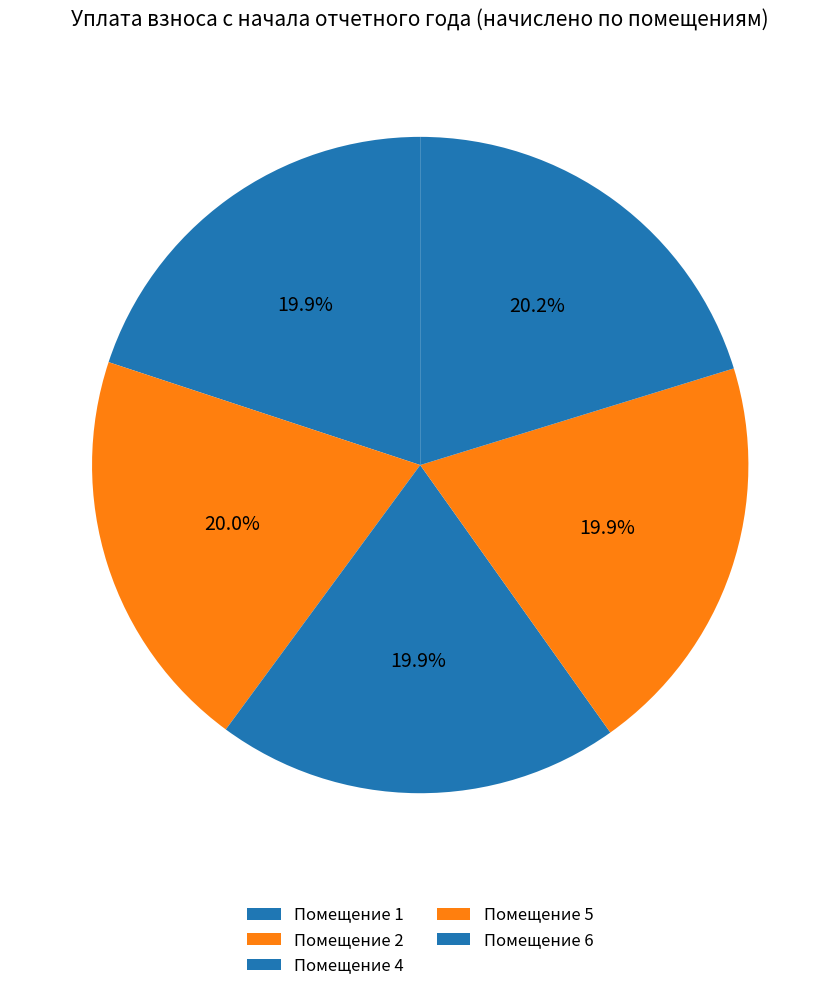

What is the largest slice in the pie chart?

6